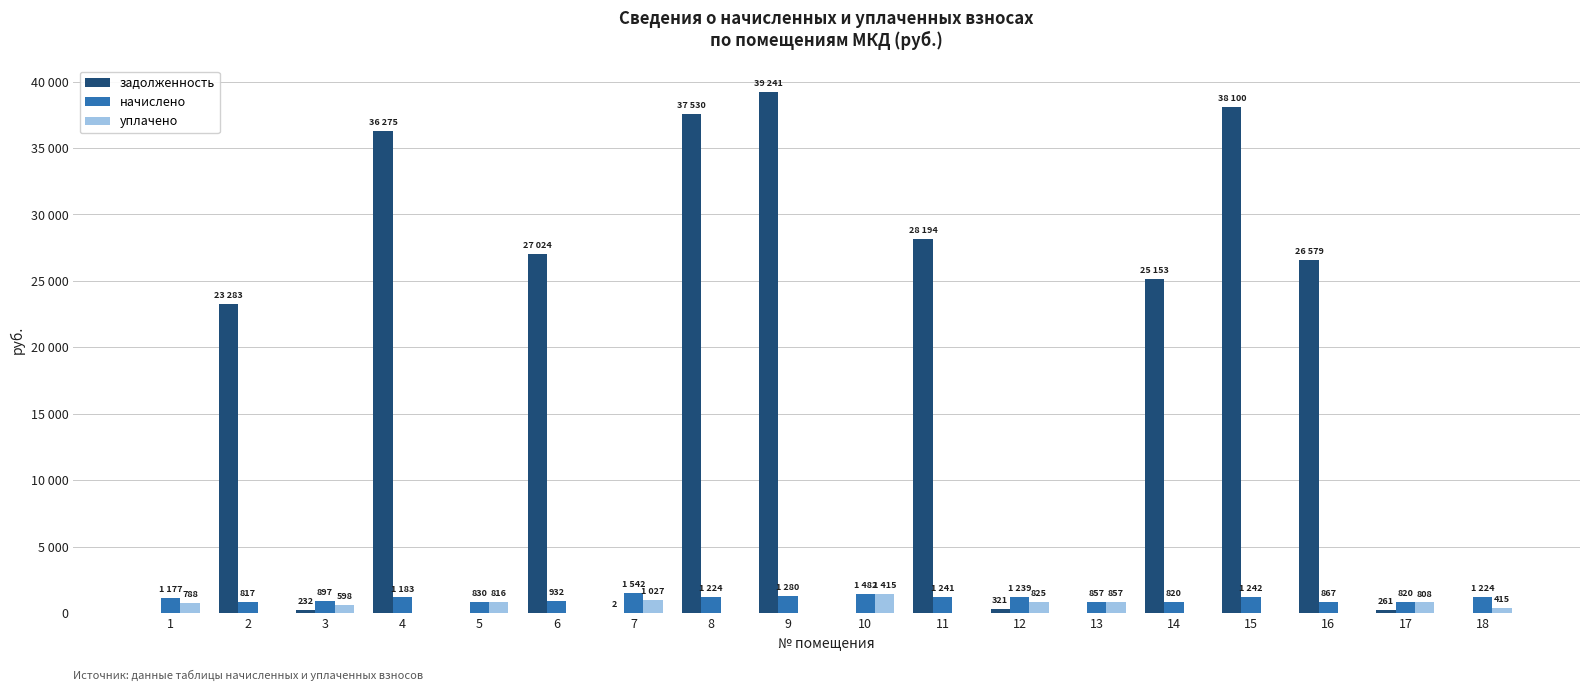

Between 4 and 2, which is larger?

4